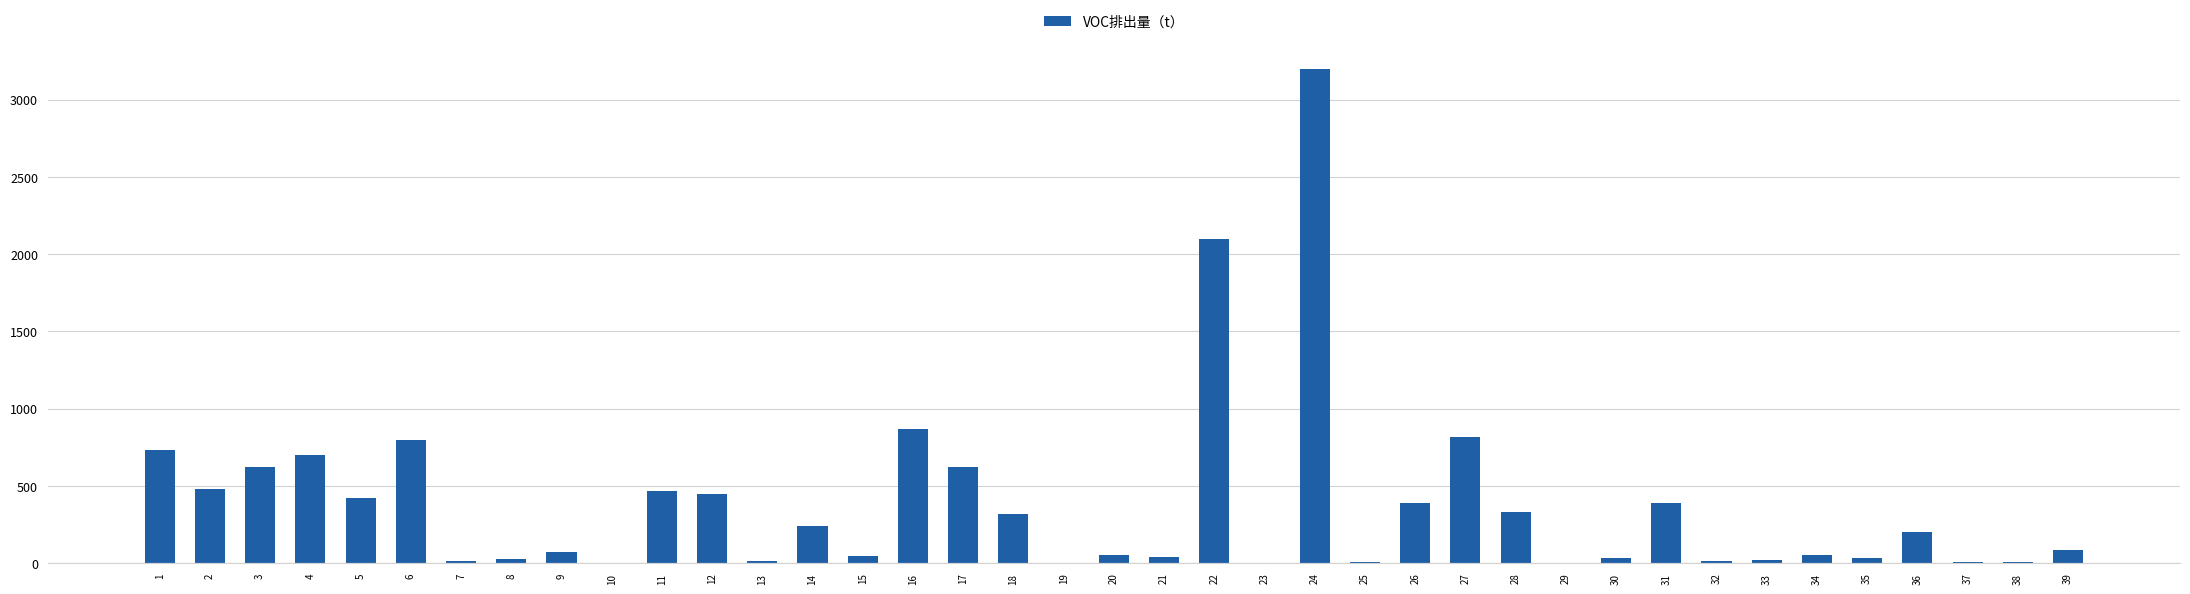

What is the maximum value shown in the chart?

3200.0